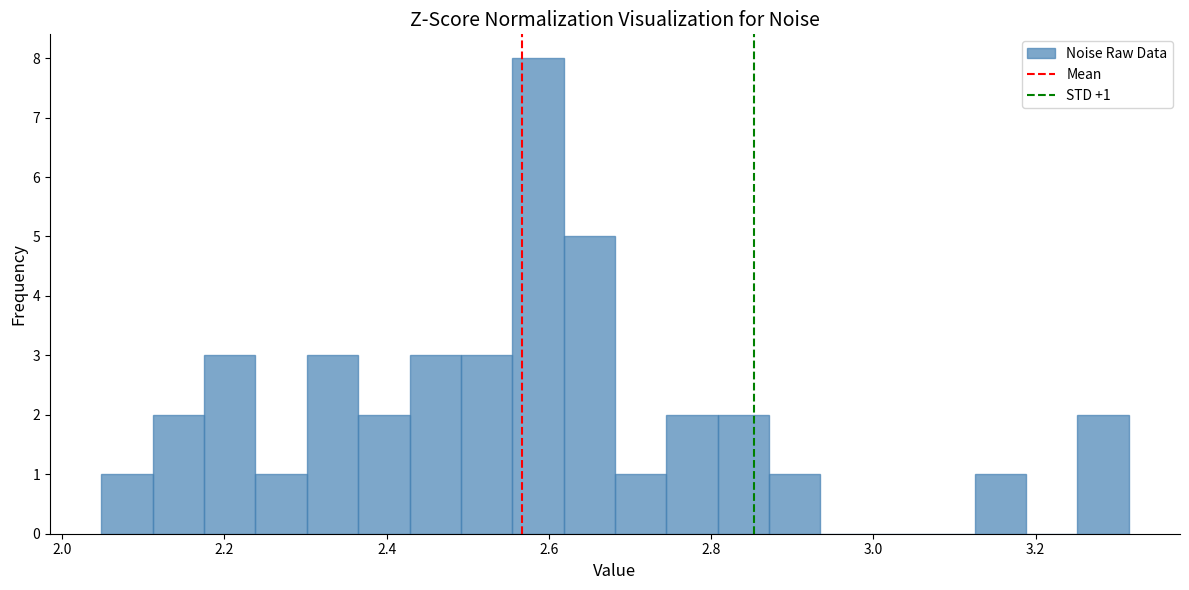

Read against the x-axis, roughly where is the centre of the tallest bar?

2.58